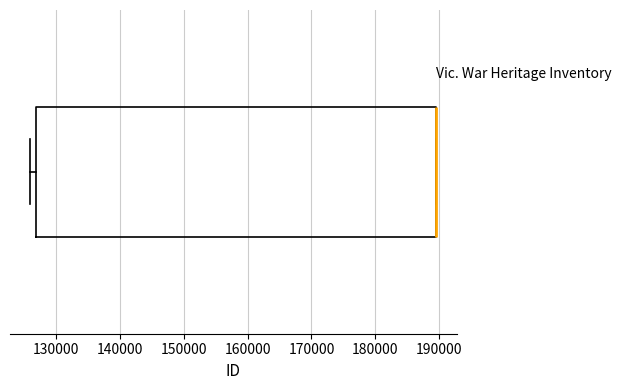

Transcribe this box plot: give where the median line is, the range the box spans, and where the two whiskers end, as read against the x-axis. The values are not printed on the chart, so give them approximately, as read against the axis.

median 190000 (drawn on the box's right edge), box 127000 to 190000, whiskers 126000 to 190000